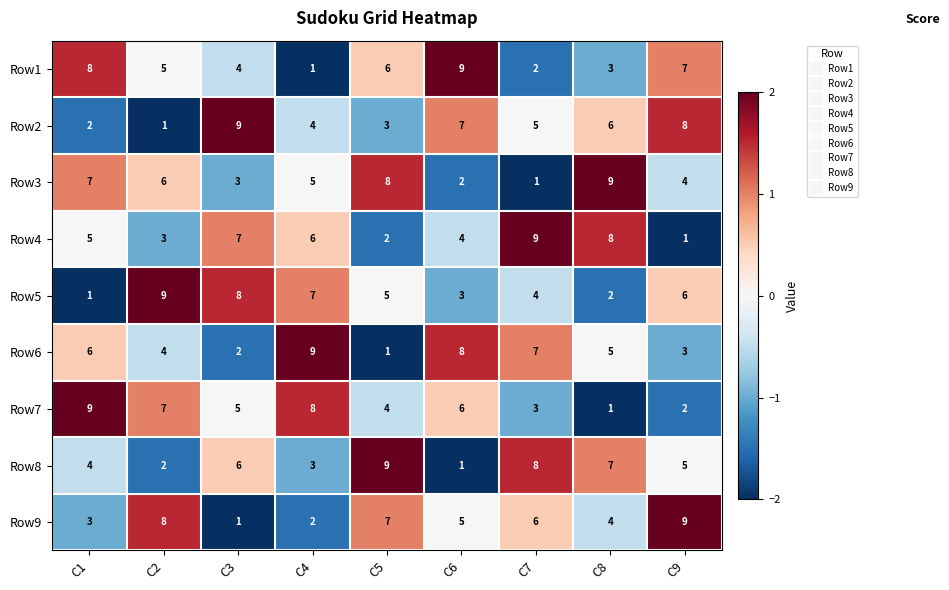

Is it true that Row5 equals 3 at C8?

False